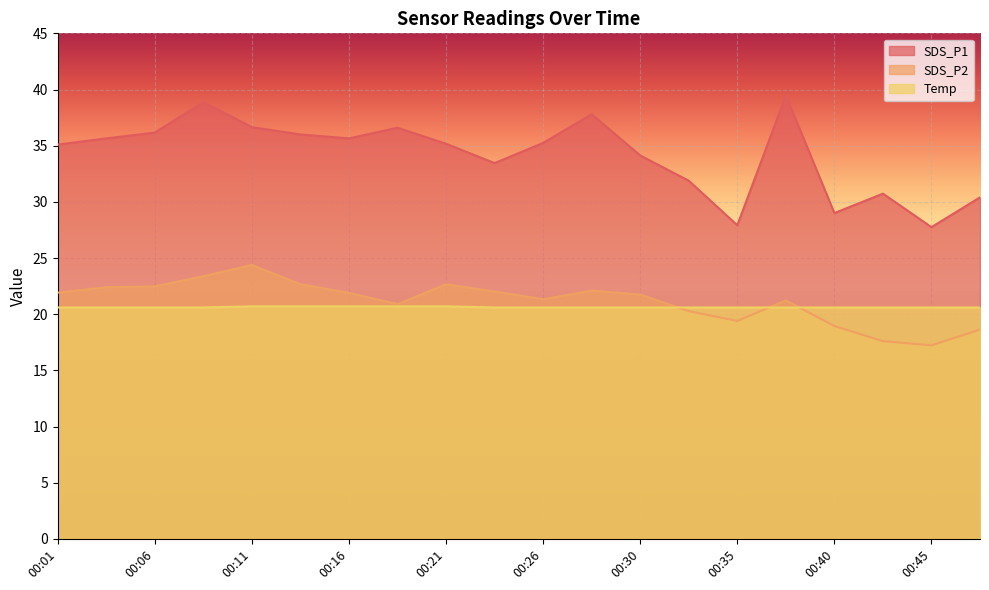

Rank the series by their maximum value, from highest to lowest.

SDS_P1, SDS_P2, Temp